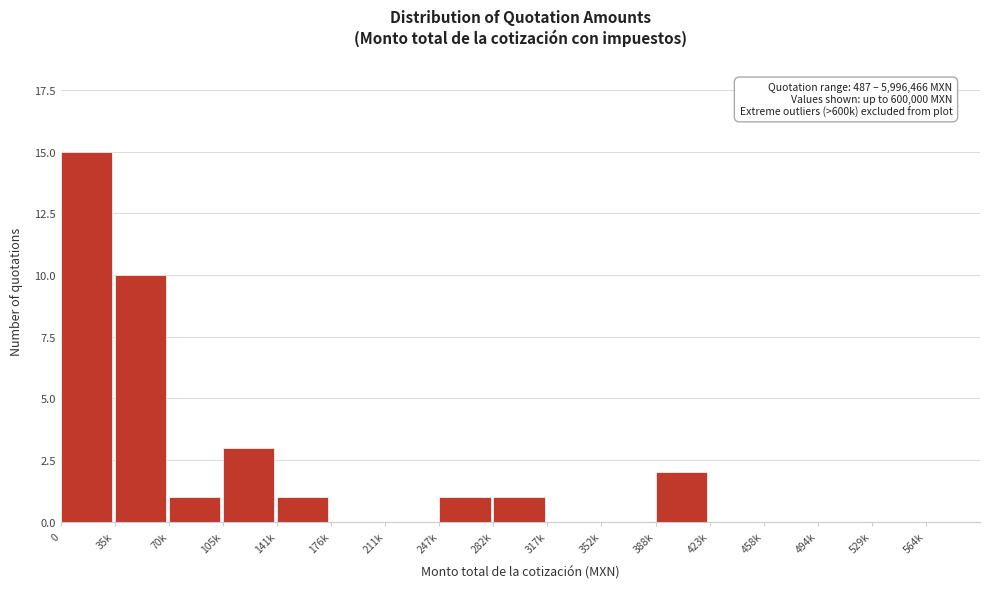

Reading left to right, what are all the values shown in this chart?

0=15	35k=10	70k=1	105k=3	141k=1	176k=0	211k=0	247k=1	282k=1	317k=0	352k=0	388k=2	423k=0	458k=0	494k=0	529k=0	564k=0